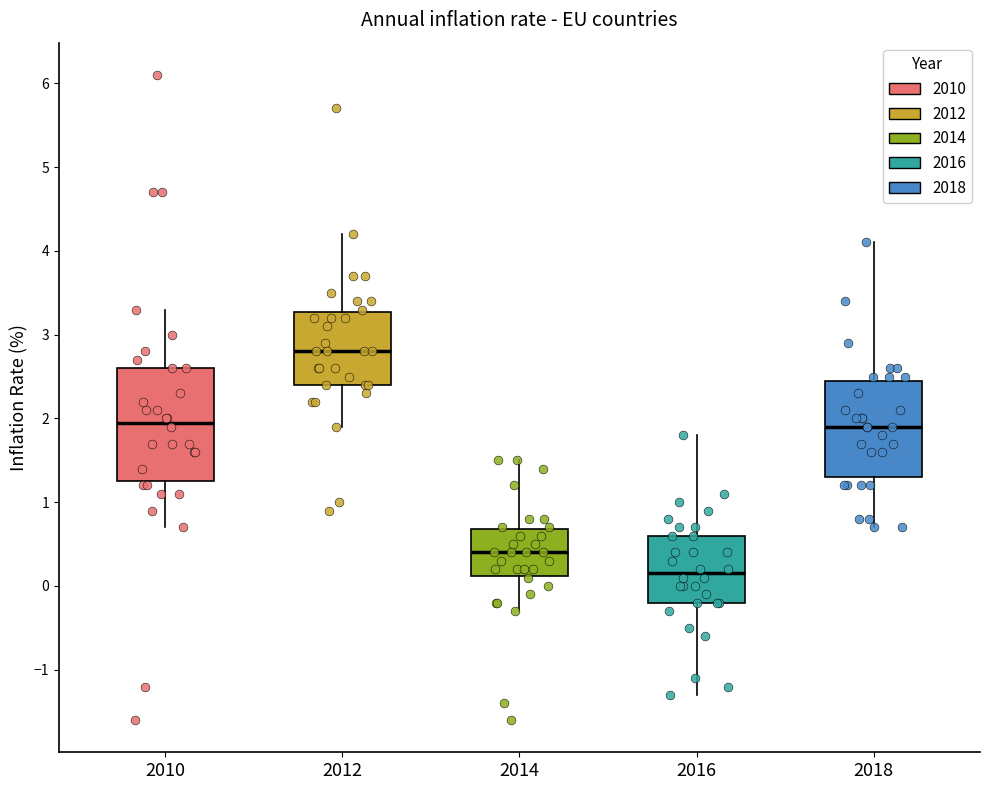

Where does the upper whisker of the box at x = 2010 end on the y-axis? The values are not printed on the chart, so give them approximately, as read against the axis.

3.3